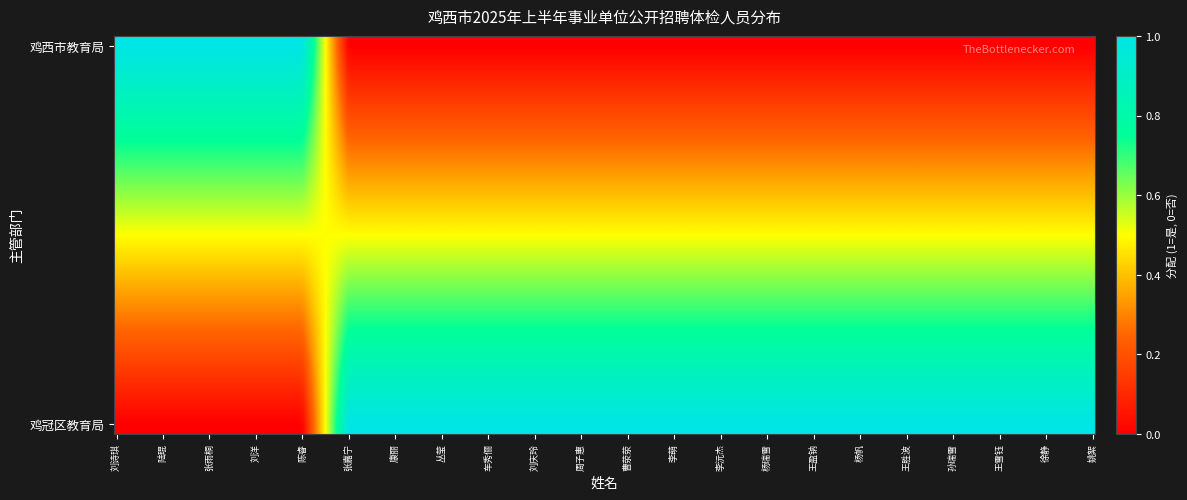

What is the difference between the second highest and minimum values in the 鸡冠区教育局 series?

1